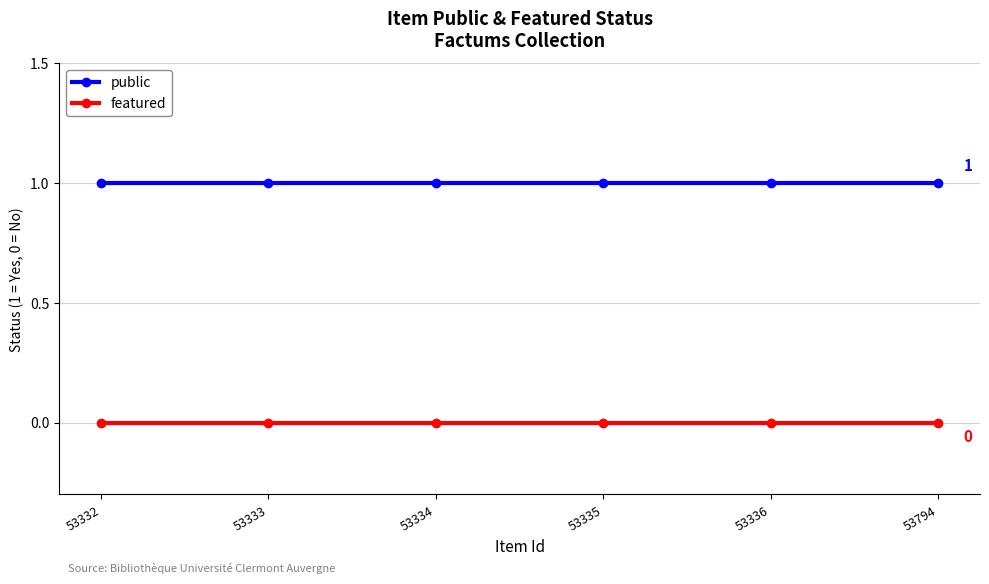

True or false: featured and public intersect in this chart.

False